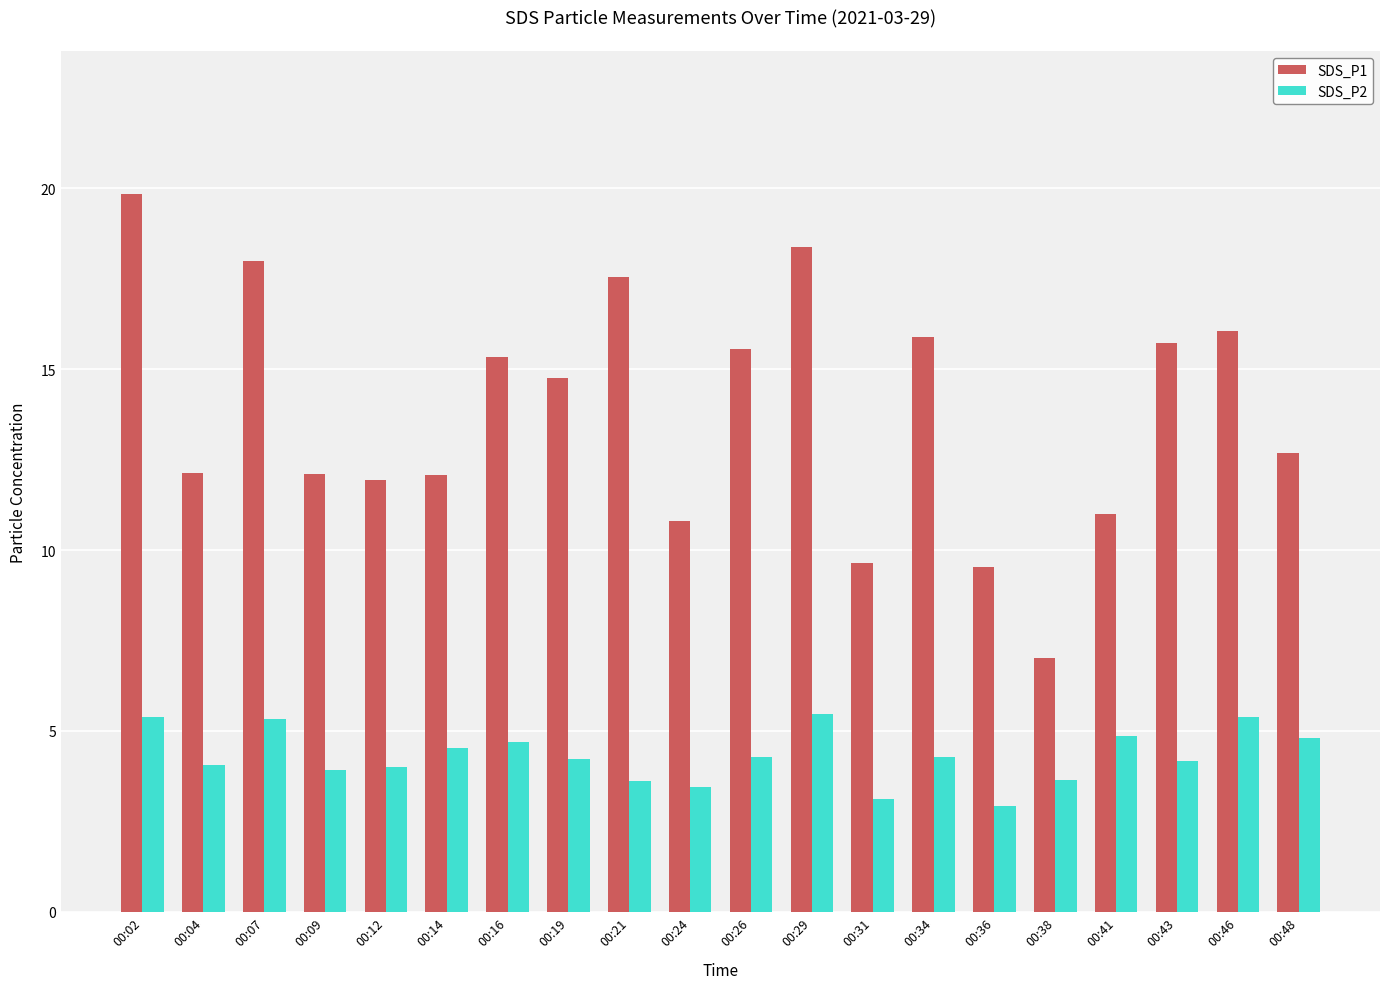

True or false: SDS_P1 has a value of 12.1 at 00:09.

True